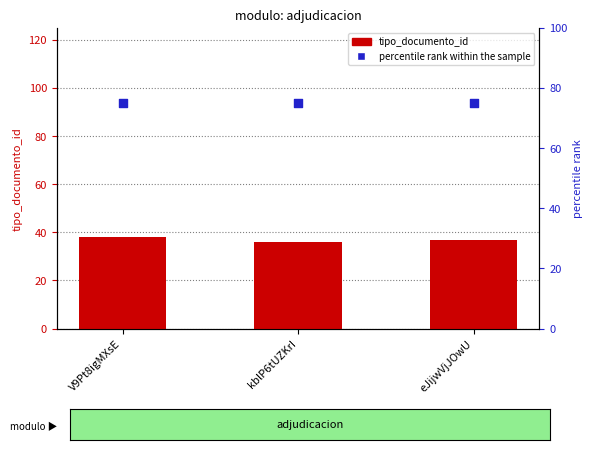

Which series has the largest Y range (max minus min)?

tipo_documento_id